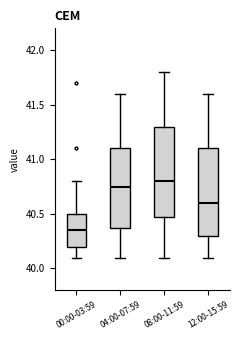

Reading left to right, read every box against the y-axis: the position of its median line, the range the box covers, and the ends of its whiskers. The values are not printed on the chart, so give them approximately, as read against the axis.

00:00-03:59: median 40.35, box 40.20 to 40.50, whiskers 40.10 to 40.80
04:00-07:59: median 40.75, box 40.40 to 41.10, whiskers 40.10 to 41.60
08:00-11:59: median 40.80, box 40.50 to 41.30, whiskers 40.10 to 41.80
12:00-15:59: median 40.60, box 40.30 to 41.10, whiskers 40.10 to 41.60